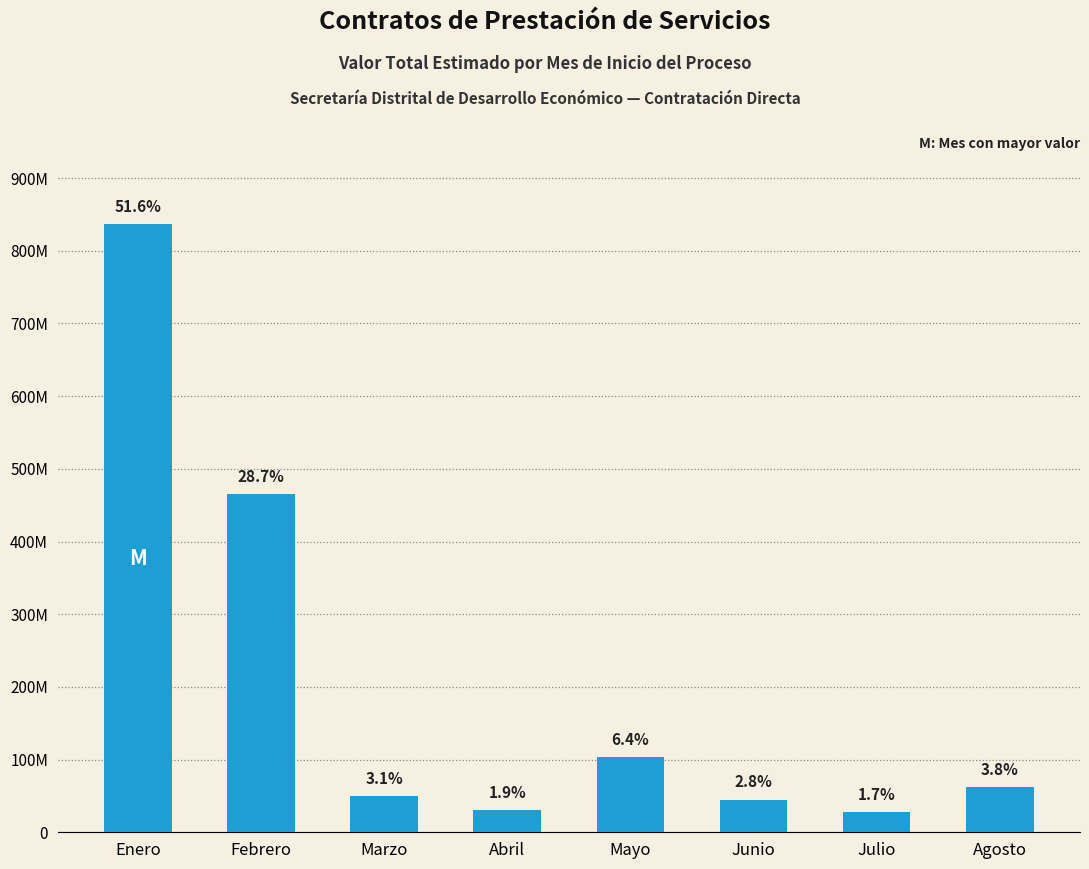

What is the sum of all values?

1620667667